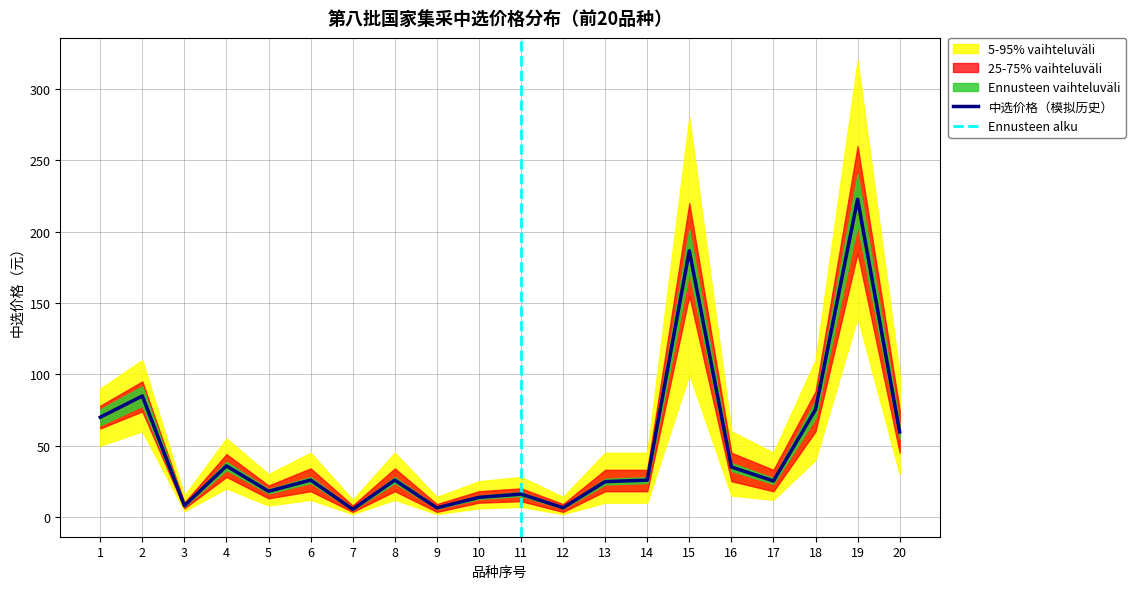

The value of 25-75% 上界 at 5 is 22.0. True or false?

True